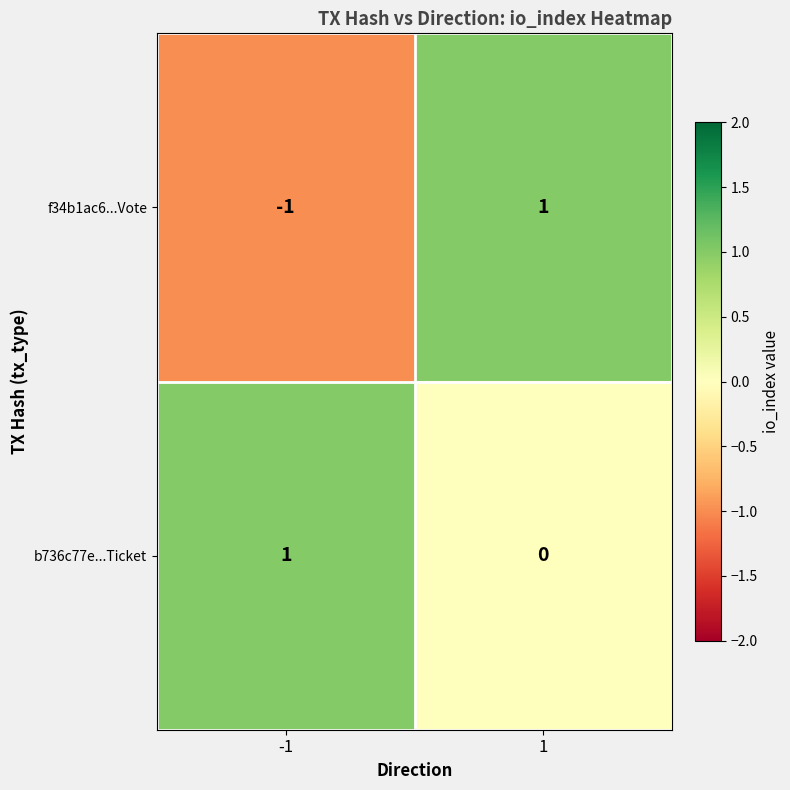

Which series has the widest spread of values?

f34b1ac6...Vote